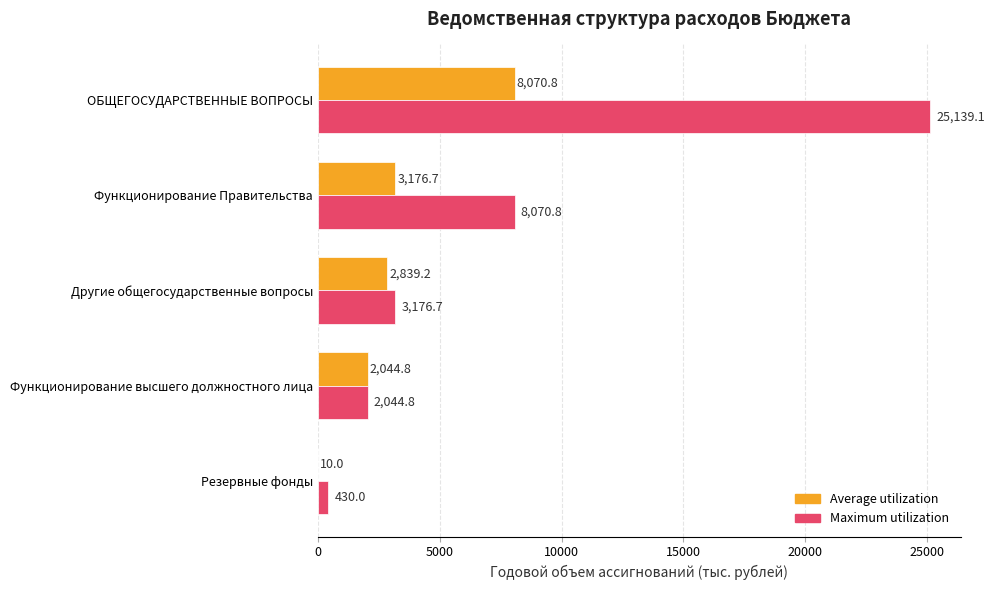

What is the sum of all Maximum utilization values?

38861.4